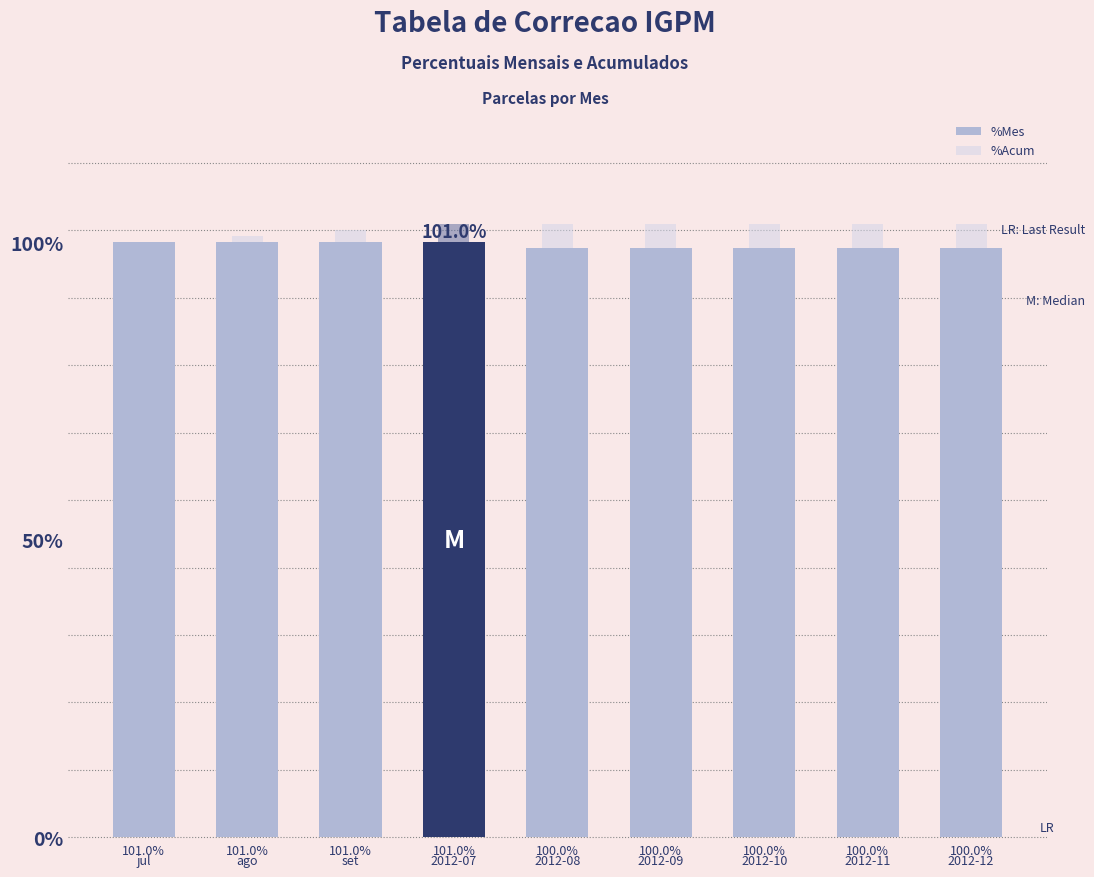

How many bars are there in each group?

2